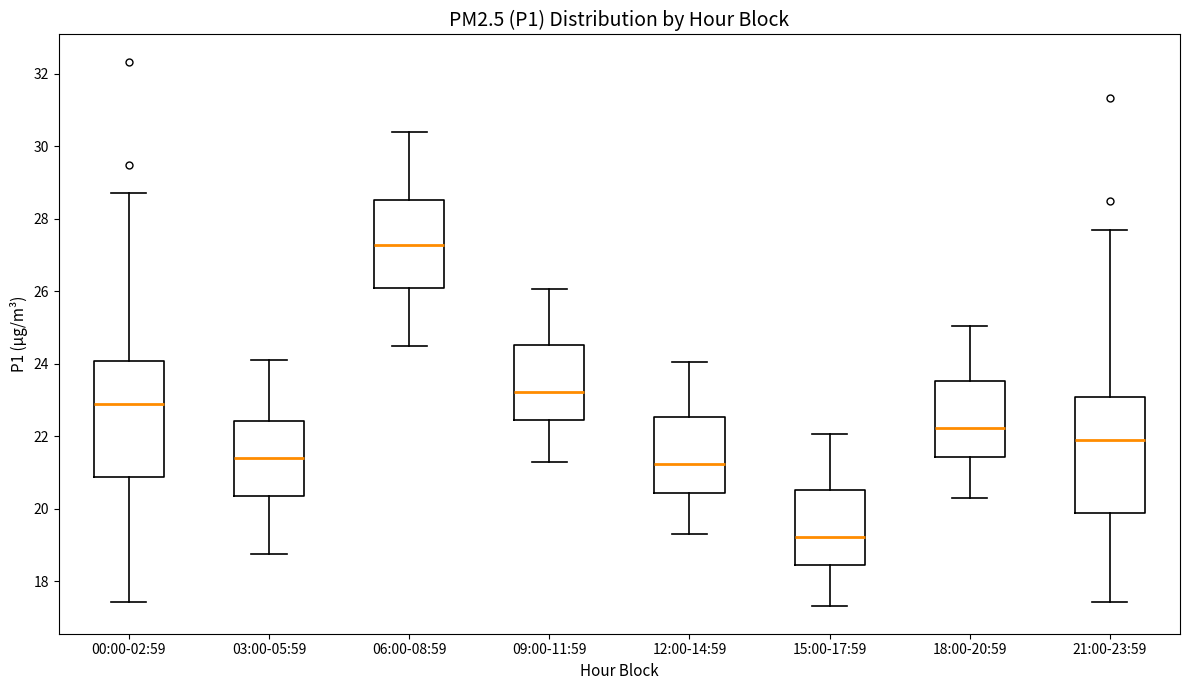

Reading left to right, transcribe this box plot: for each box, give where its median line is, the range the box spans, and where its two whiskers end, as read against the y-axis. The values are not printed on the chart, so give them approximately, as read against the axis.

00:00-02:59: median 22.8, box 20.8 to 24.0, whiskers 17.4 to 28.8
03:00-05:59: median 21.4, box 20.4 to 22.4, whiskers 18.8 to 24.2
06:00-08:59: median 27.2, box 26.2 to 28.6, whiskers 24.6 to 30.4
09:00-11:59: median 23.2, box 22.4 to 24.6, whiskers 21.4 to 26.0
12:00-14:59: median 21.2, box 20.4 to 22.6, whiskers 19.4 to 24.0
15:00-17:59: median 19.2, box 18.4 to 20.6, whiskers 17.4 to 22.0
18:00-20:59: median 22.2, box 21.4 to 23.6, whiskers 20.4 to 25.0
21:00-23:59: median 21.8, box 19.8 to 23.0, whiskers 17.4 to 27.8